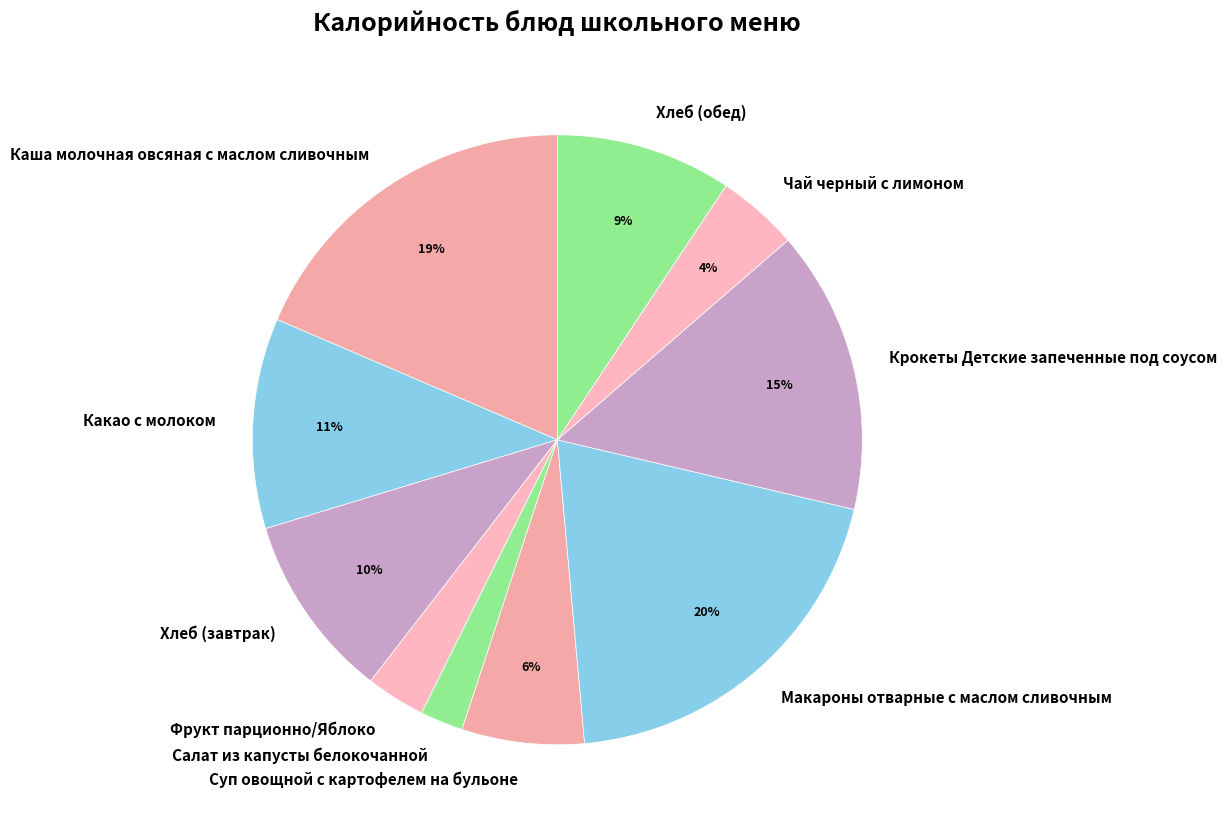

How many slices are in this pie chart?

10